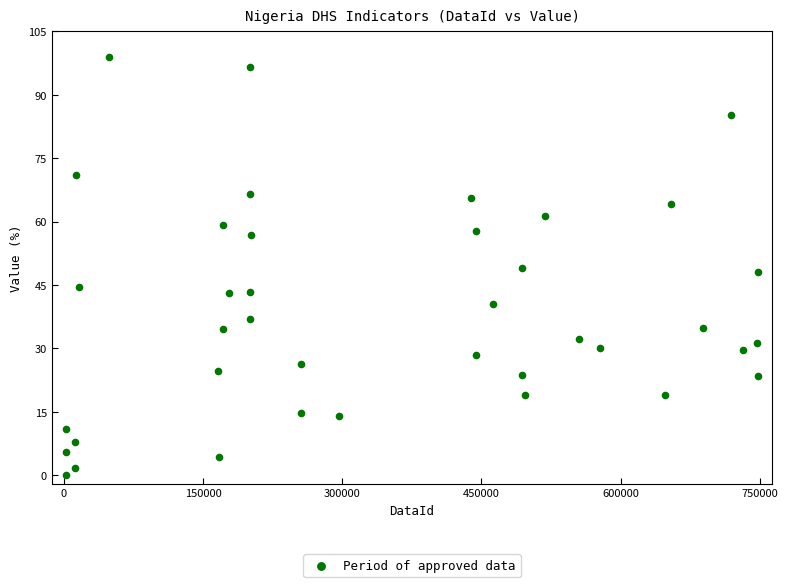

What is the range of Y values (max minus min)?

98.7